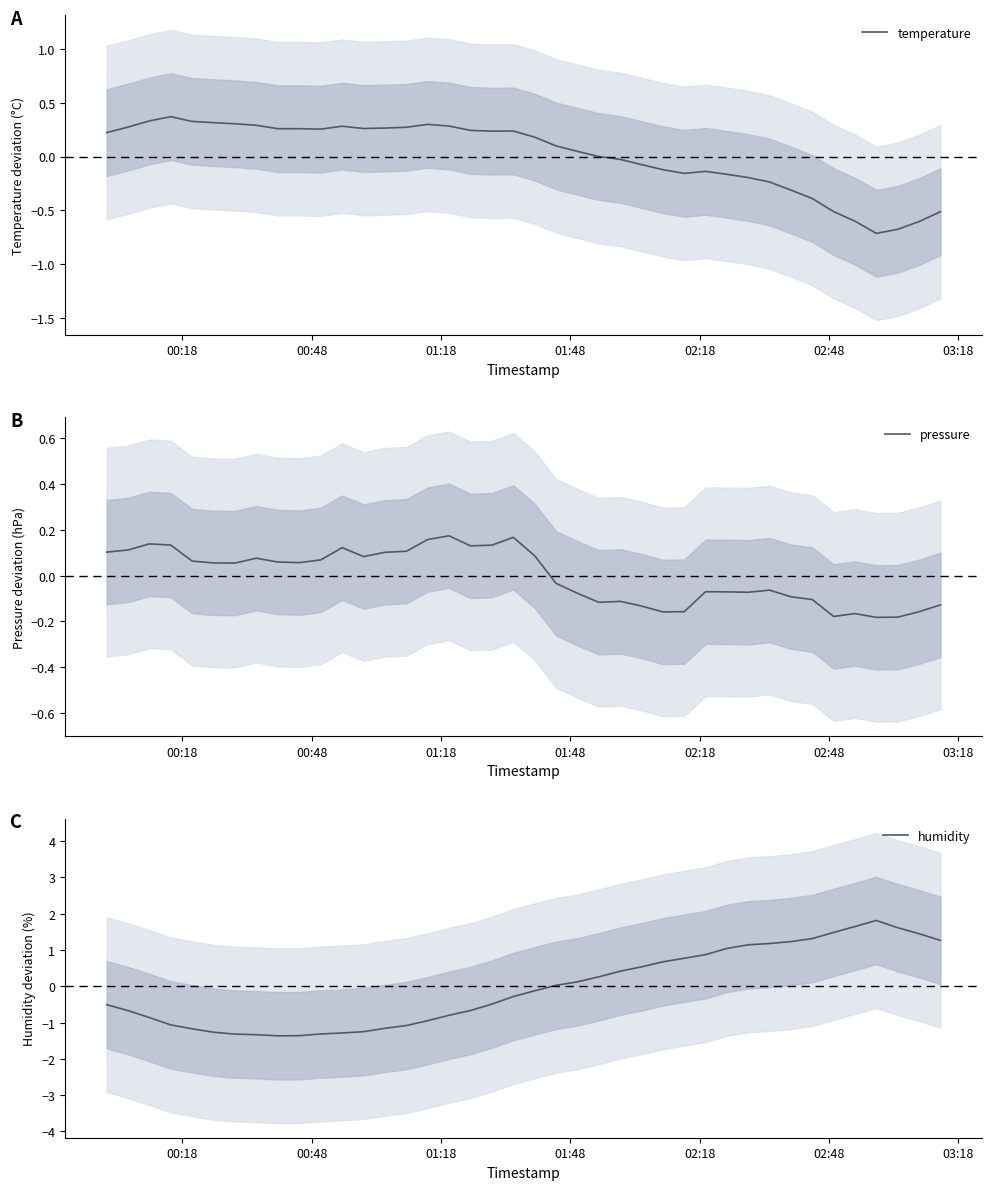

What is the highest value of the humidity series?

1.8